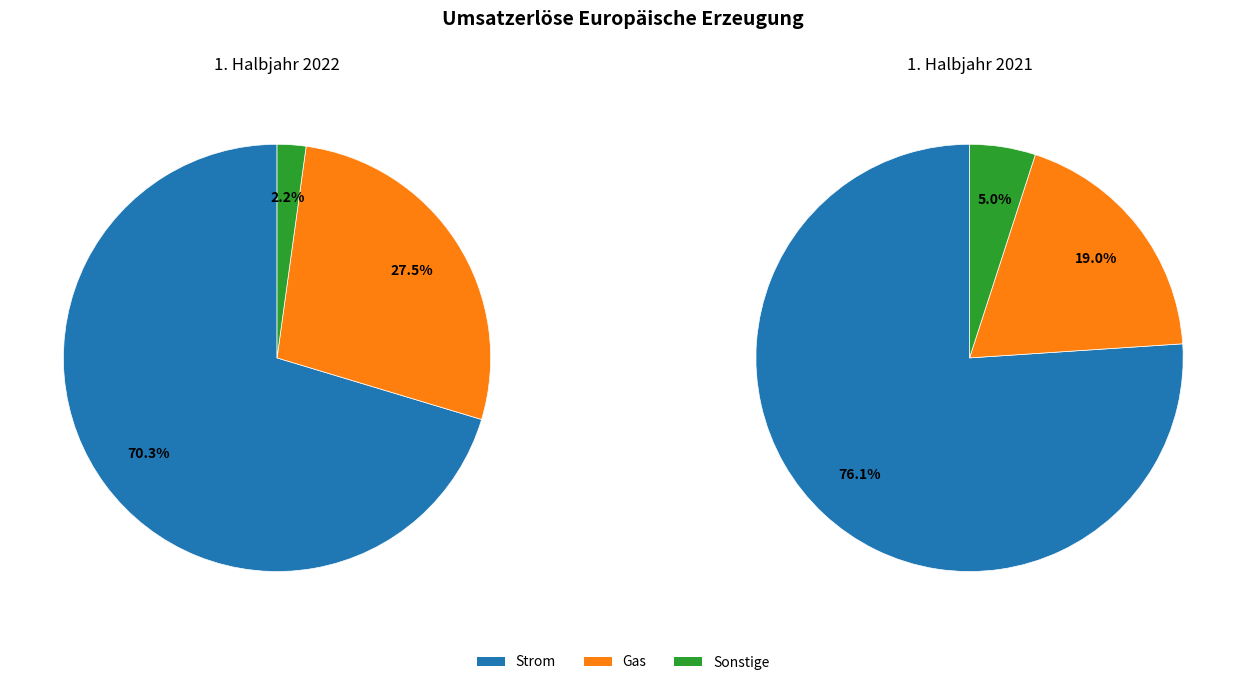

What is the largest slice in the pie chart?

Strom 2022